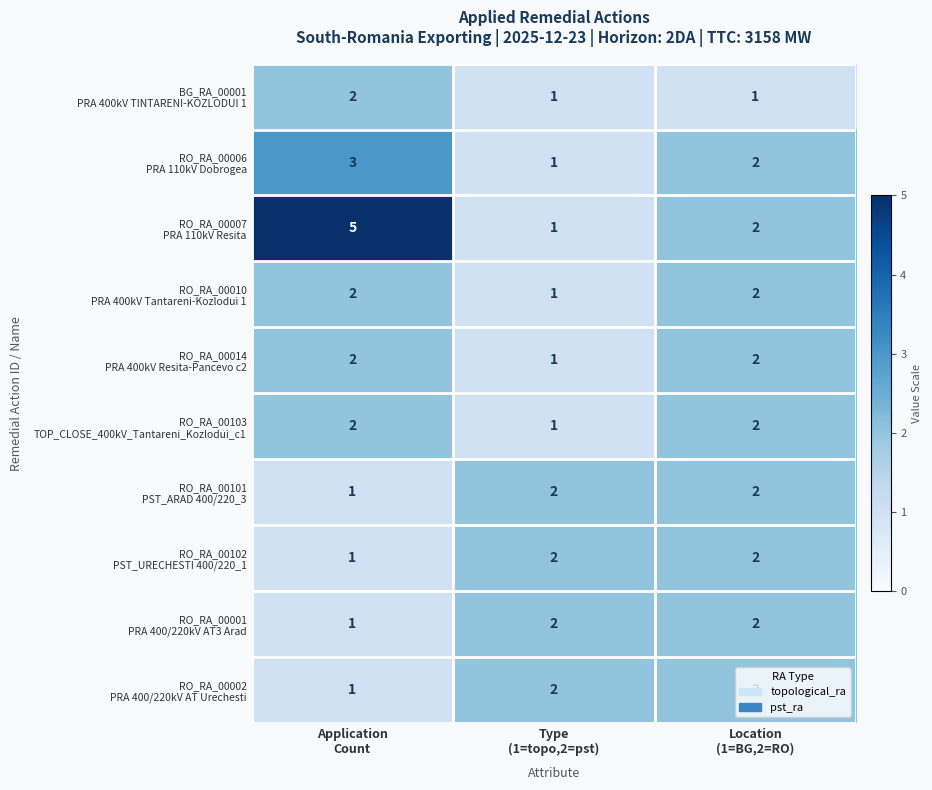

What is the greatest value displayed?

5